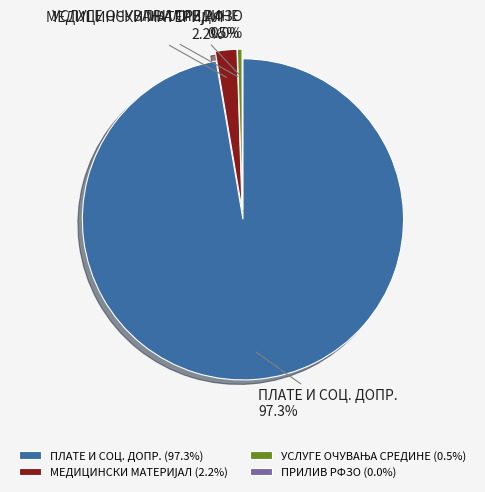

How many slices are in this pie chart?

4